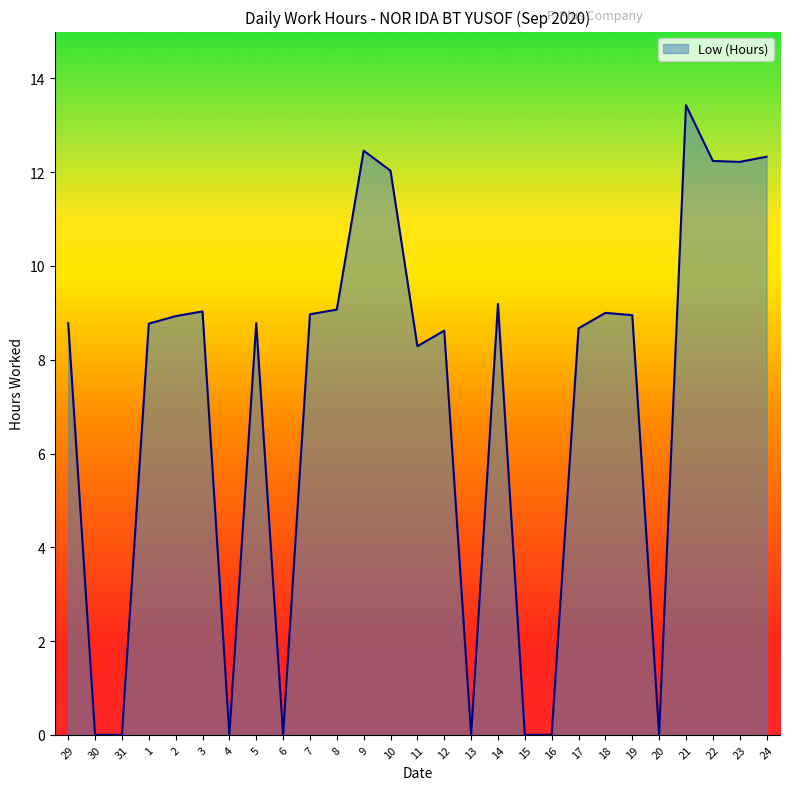

What is the difference between the maximum and minimum values?

13.4